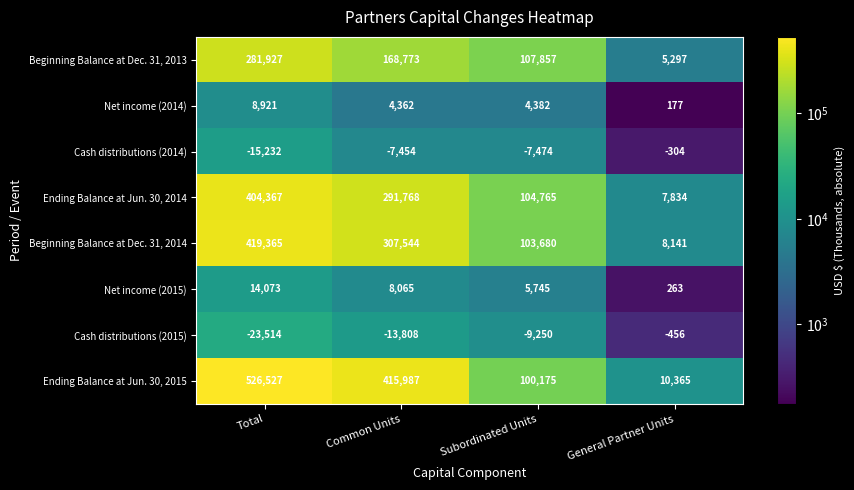

What is the sum of all Net income (2015) values?

28146